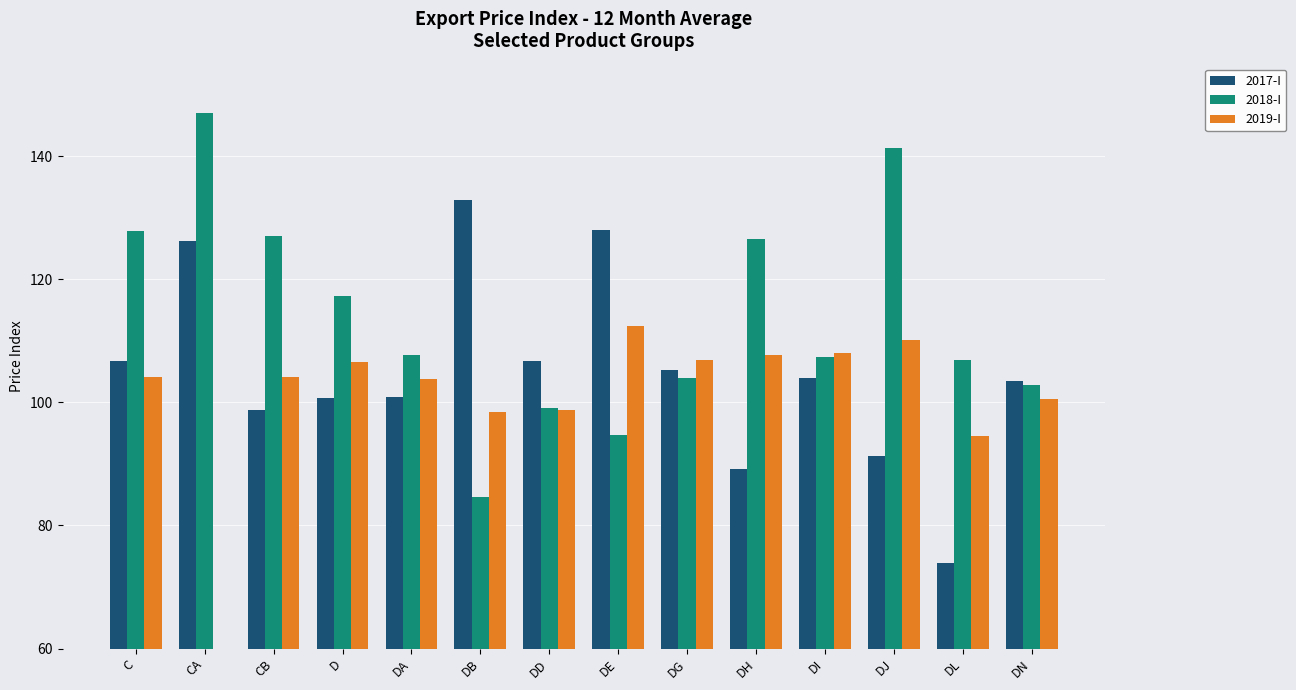

Between CA and D, which series saw the biggest shift?

2018-I